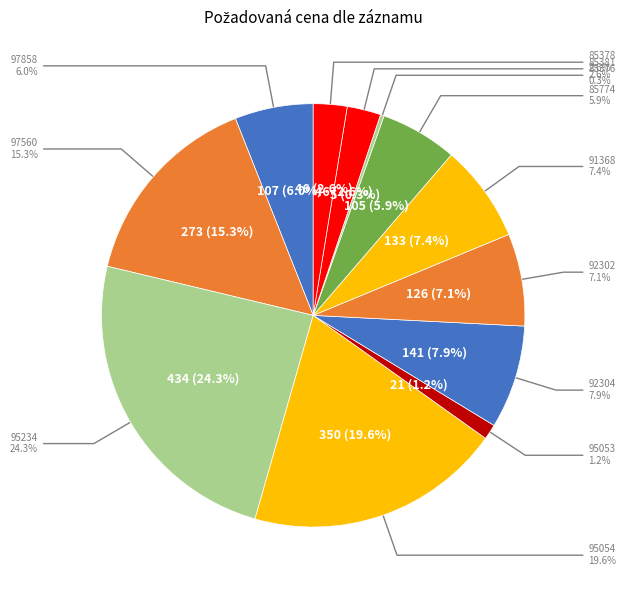

To the nearest percent, what portion does 97560 represent?

15%